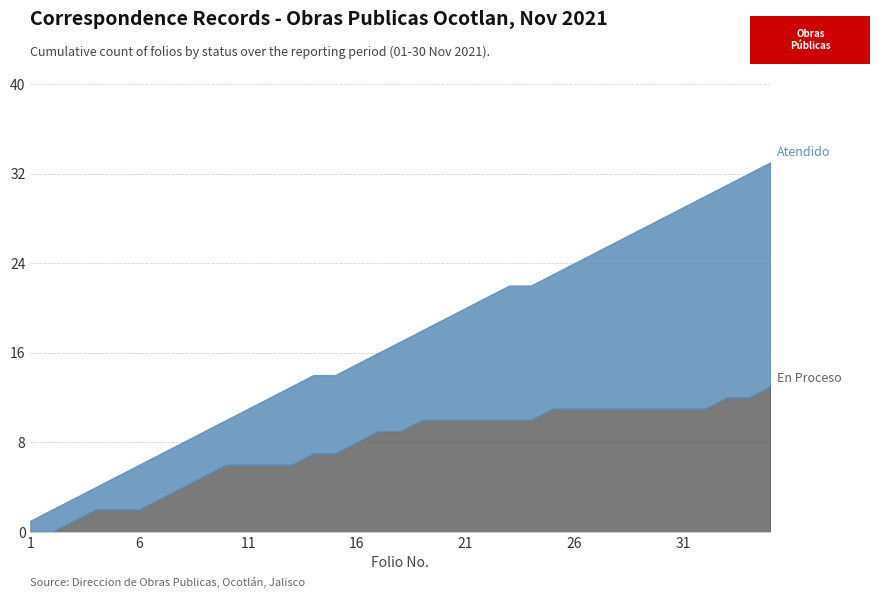

Where is the first local maximum for En Proceso?

14